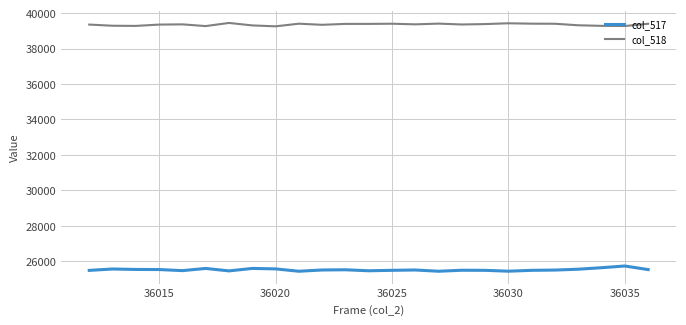

Which series has the largest total across all categories?

col_518